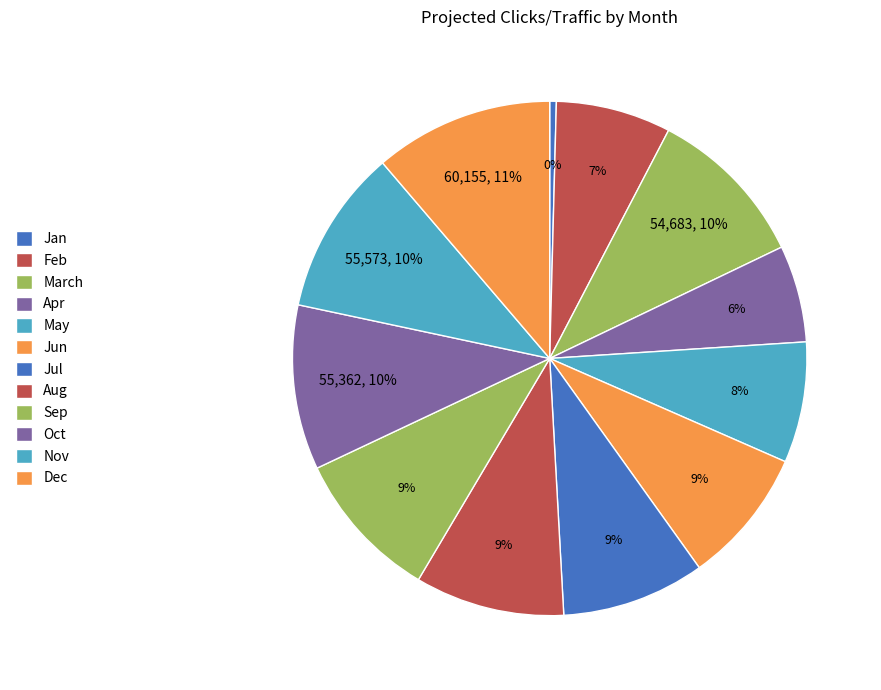

True or false: Nov accounts for 10% of the total.

True